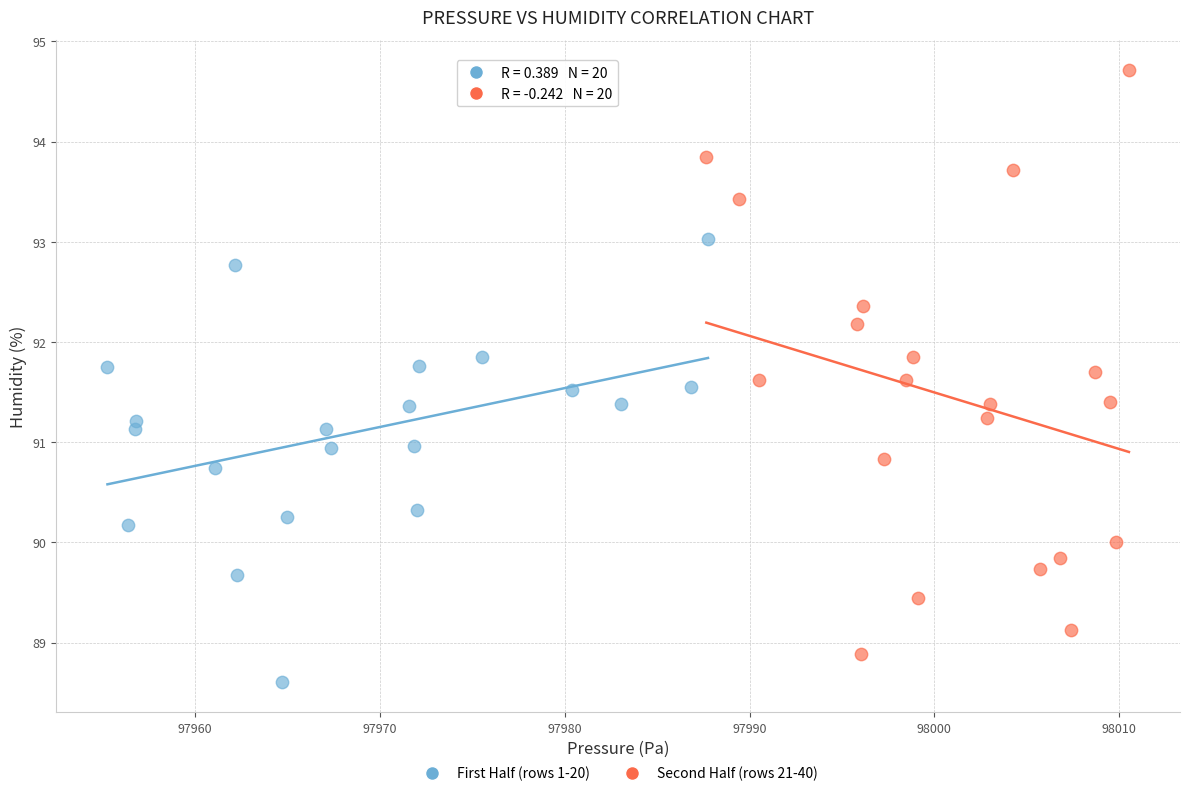

Which series contains the highest Y value?

Second Half (rows 21-40)